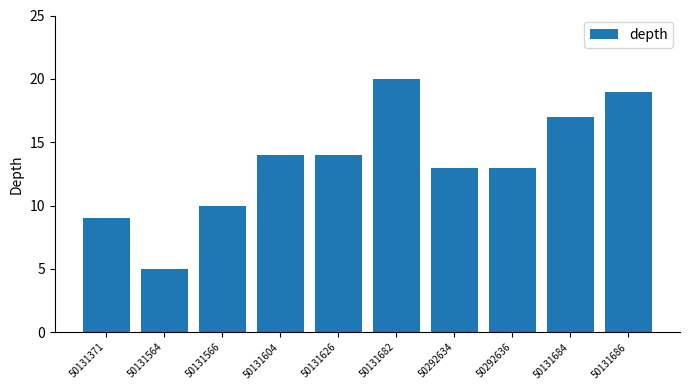

What is the average value?

13